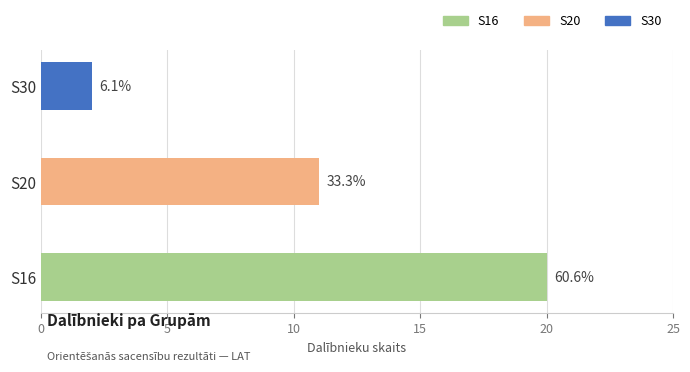

Which label corresponds to the largest value in the chart?

S16